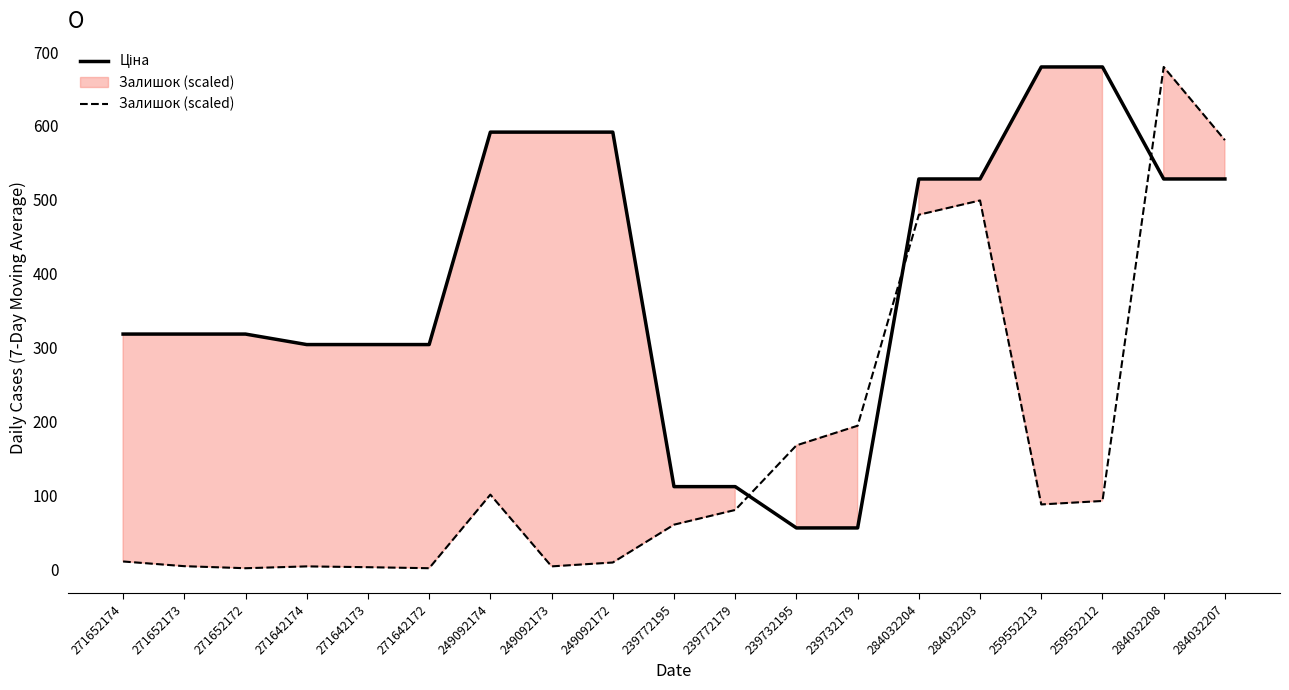

What is the value of the Залишок (scaled) point at the 3rd from the left?

1.4